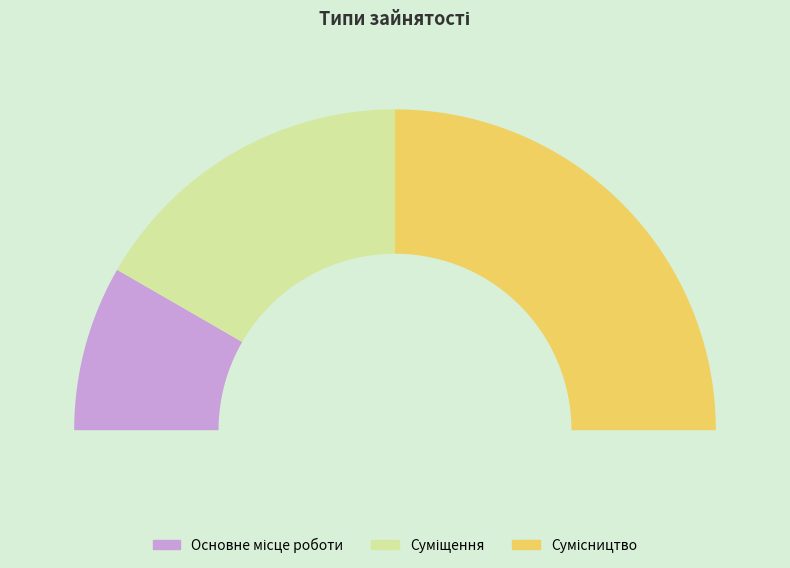

Which category has the smallest portion of the pie?

Основне місце роботи